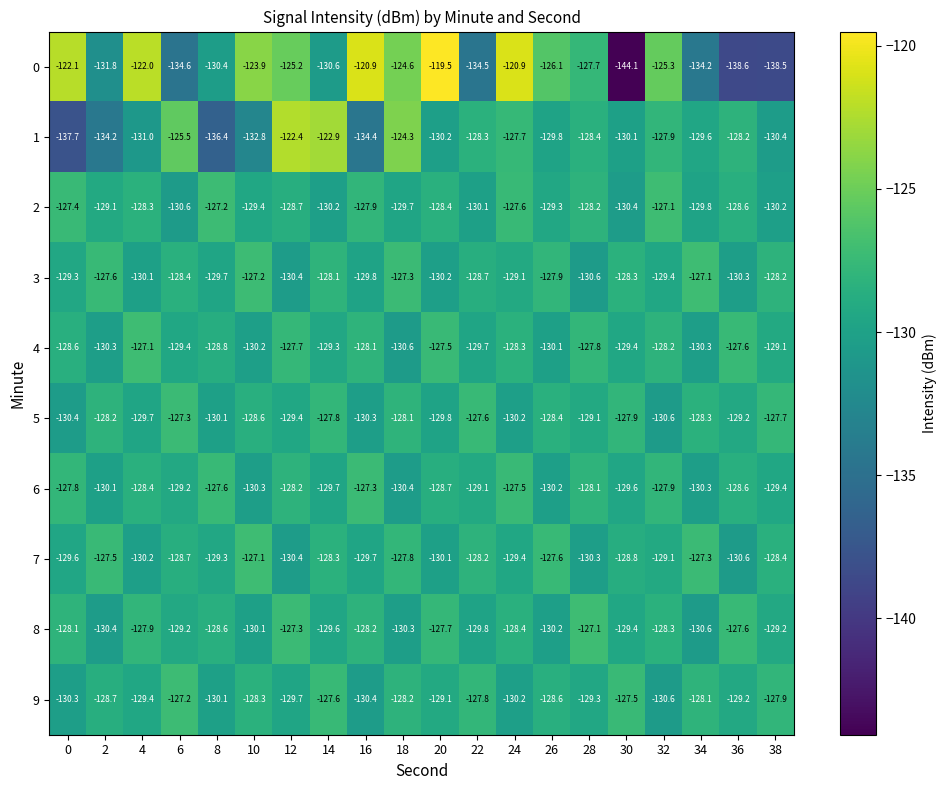

What is the total value across all series at 32?

-1284.4